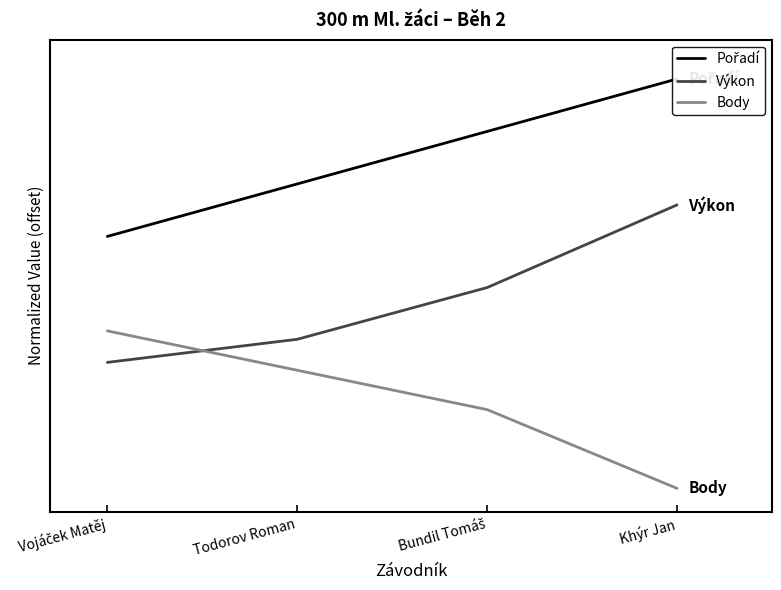

The value of Pořadí at Todorov Roman is 0.4. True or false?

False